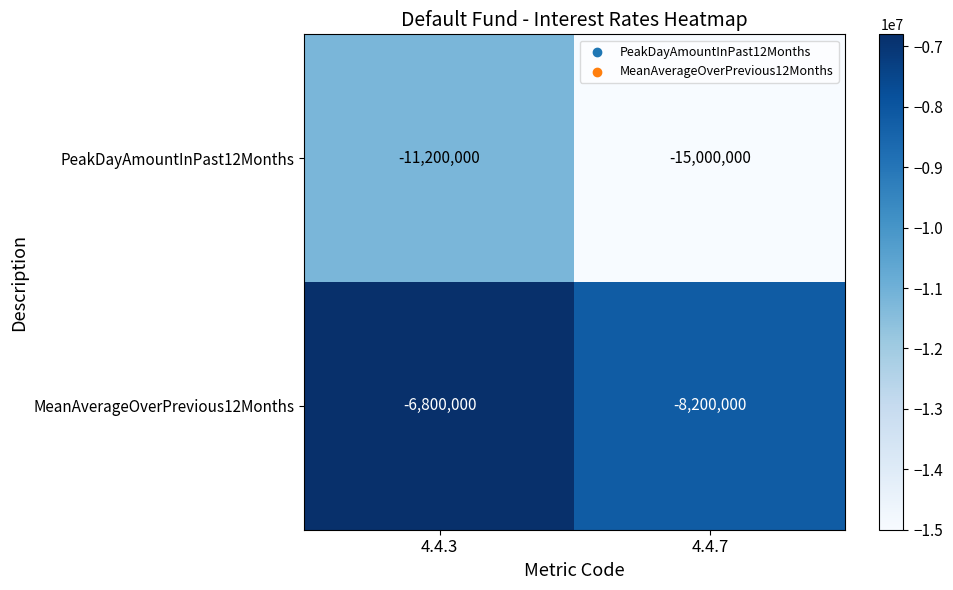

Is the value of PeakDayAmountInPast12Months at 4.4.7 greater than the value of MeanAverageOverPrevious12Months at 4.4.7?

No